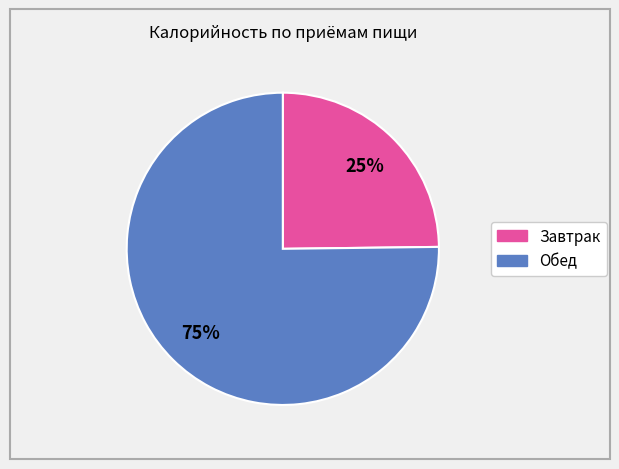

True or false: Завтрак accounts for 34% of the total.

False